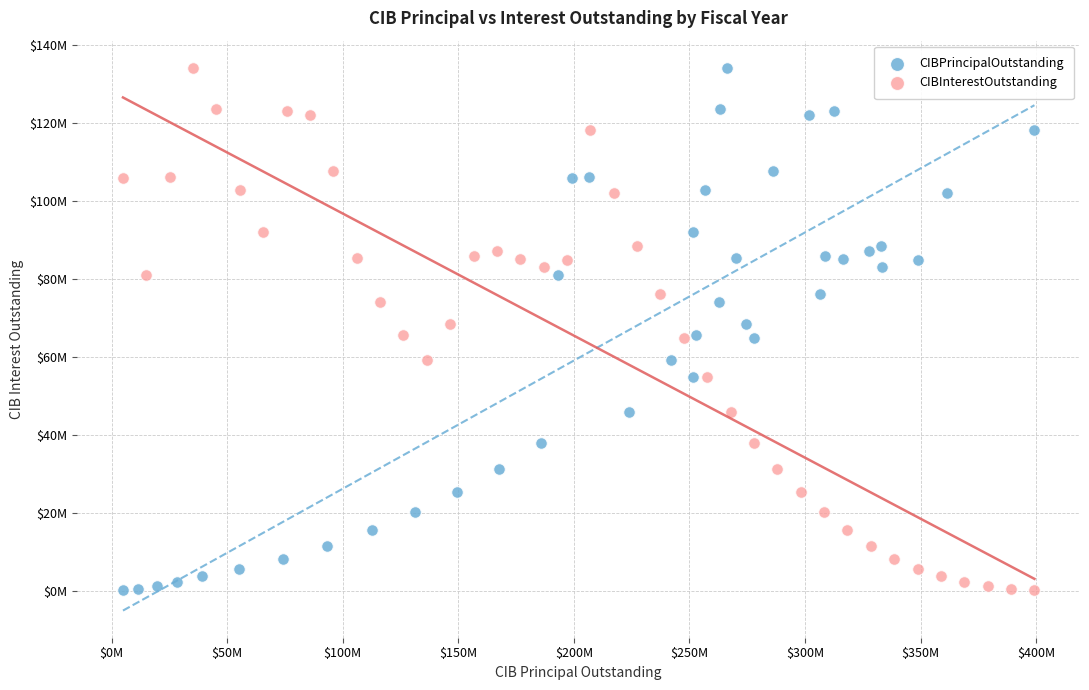

What are all the series names shown in the legend?

CIBPrincipalOutstanding, CIBInterestOutstanding